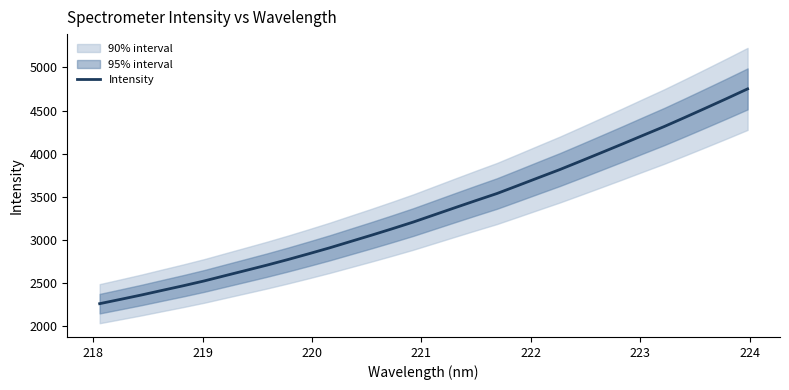

What is the greatest value displayed?

4751.0